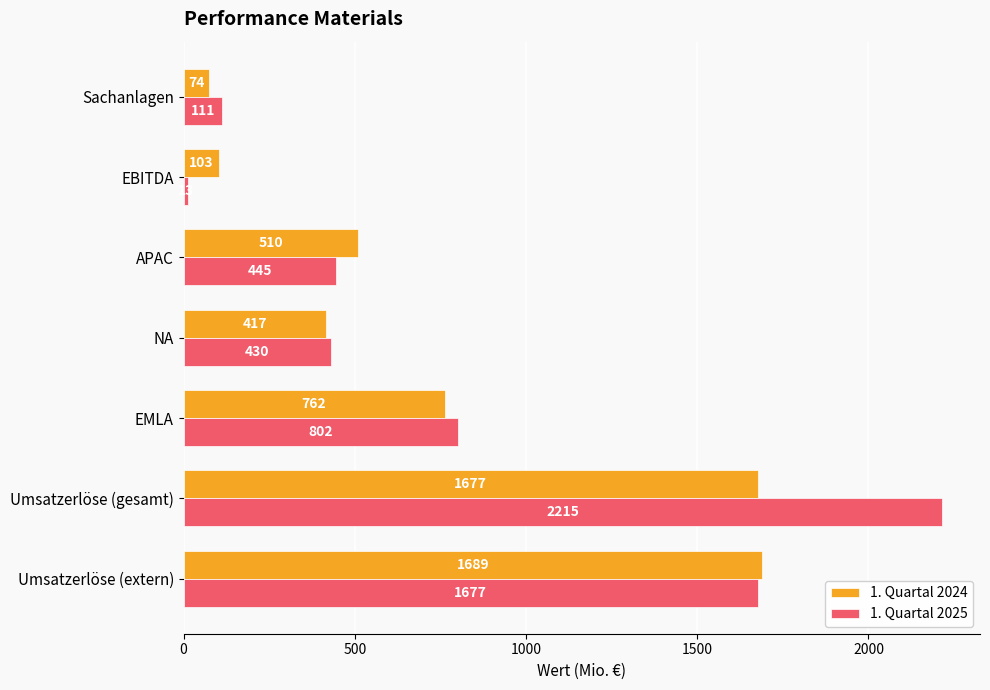

What is the difference between the second highest and second lowest values in the 1. Quartal 2025 series?

1566